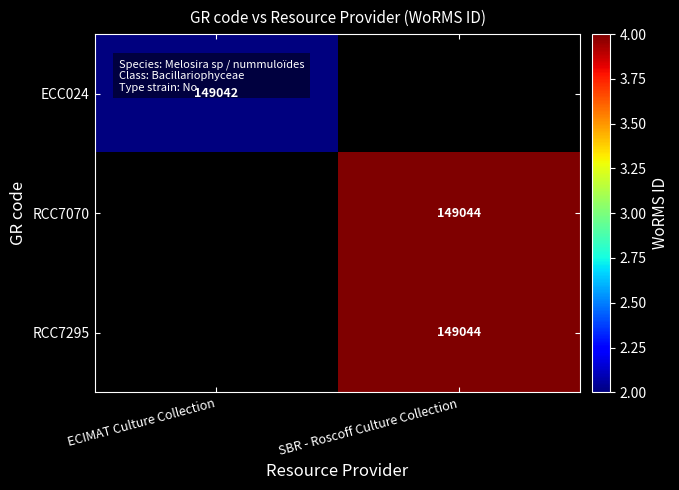

The RCC7070 series shows 92962 at SBR - Roscoff Culture Collection. True or false?

False